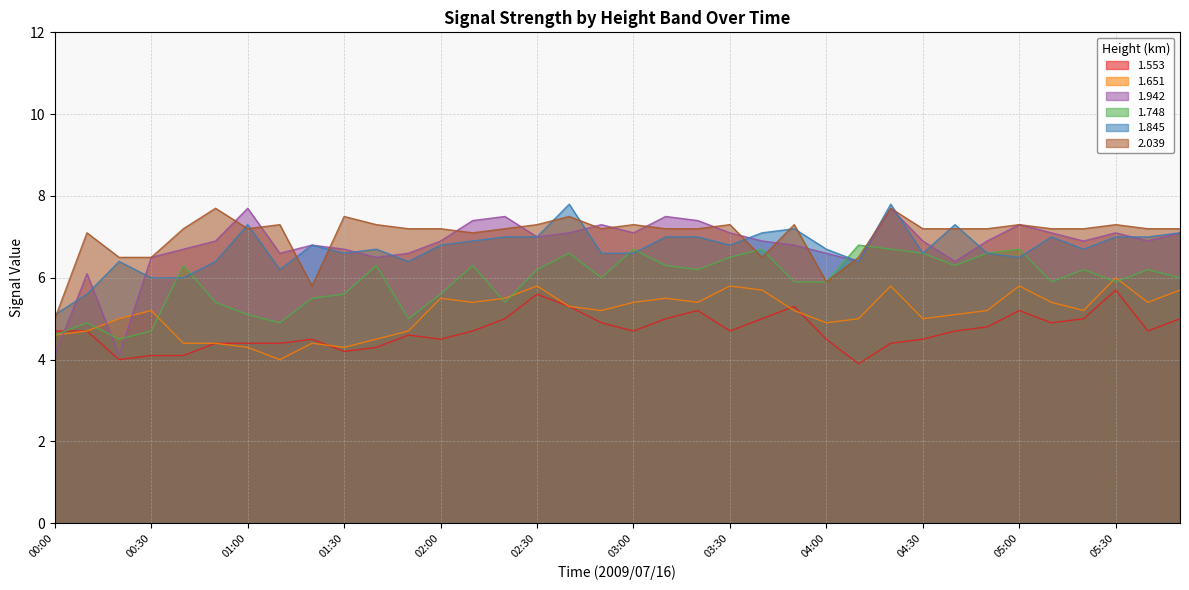

At which category does the chart reach its minimum across all series?

04:10